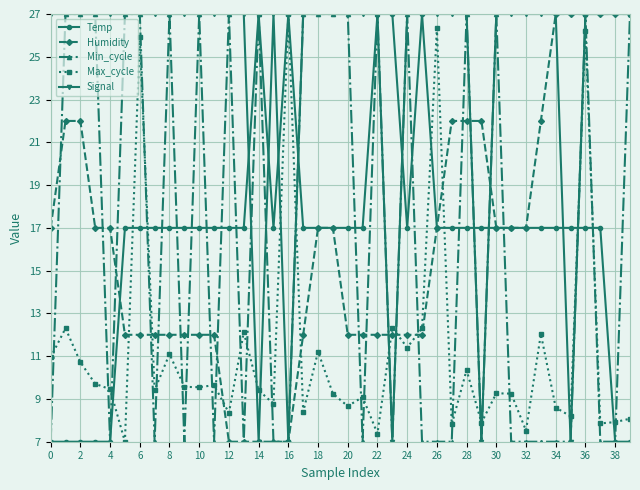

Which series has the largest total across all categories?

Signal